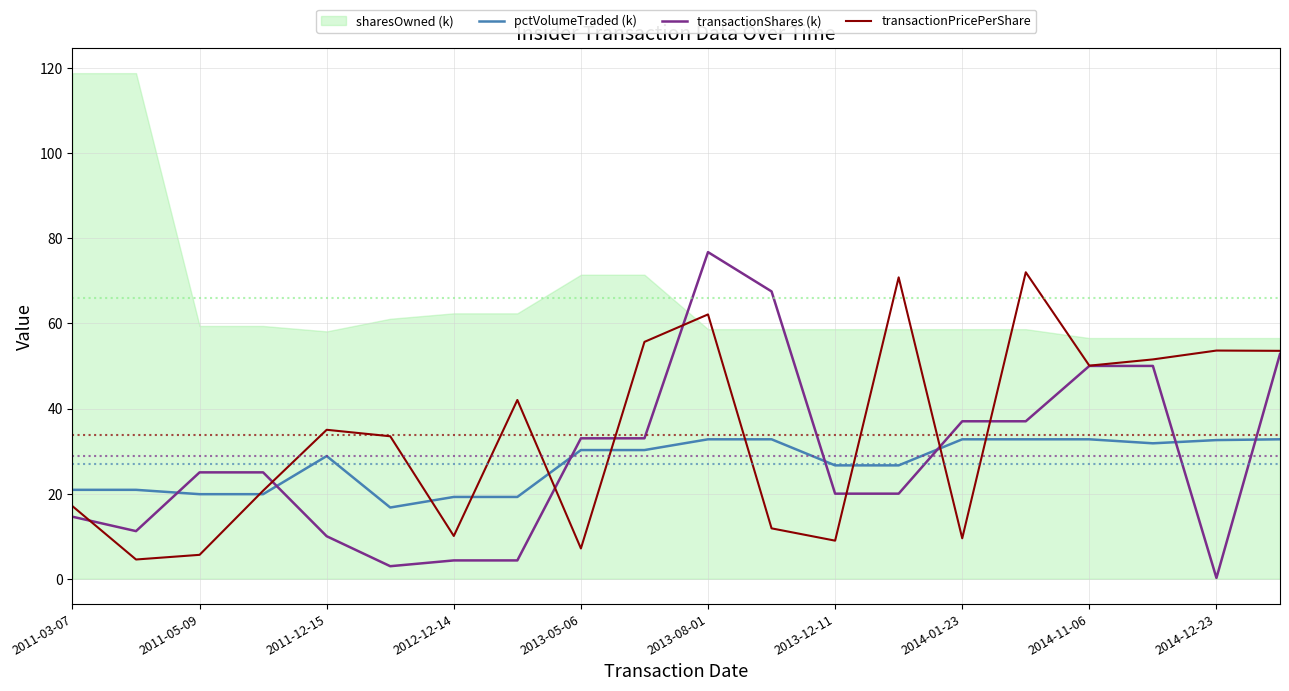

At 13, list the series in order from largest to smallest.

transactionPricePerShare, pctVolumeTraded (k), transactionShares (k)